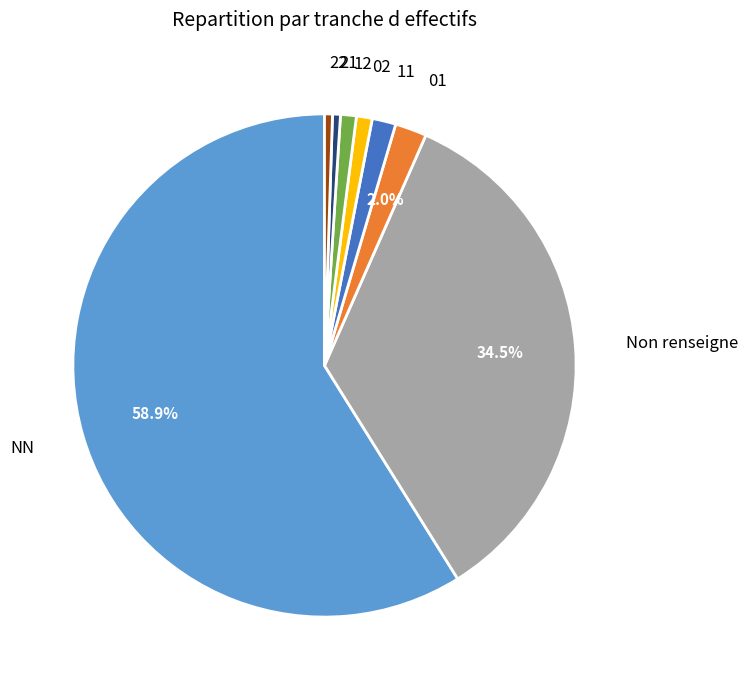

To the nearest percent, what is the difference between the largest and smallest slice percentages?

58%